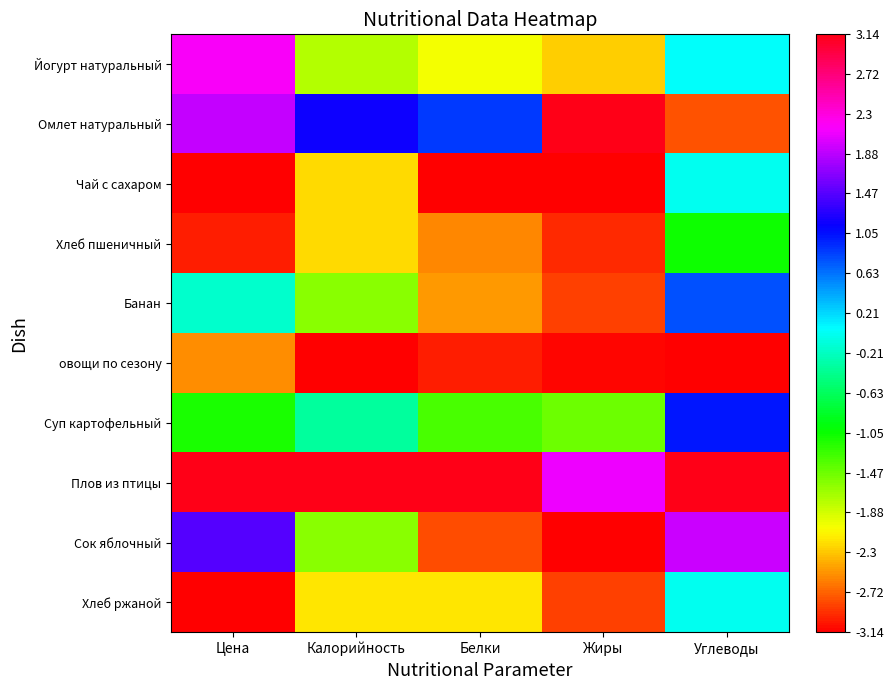

How many data points does each series have?

5